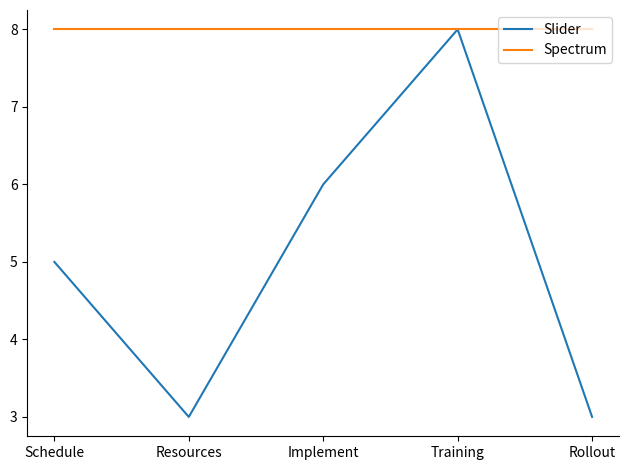

Reading left to right, extract all data points from this chart.

Slider: 5	3	6	8	3
Spectrum: 8	8	8	8	8